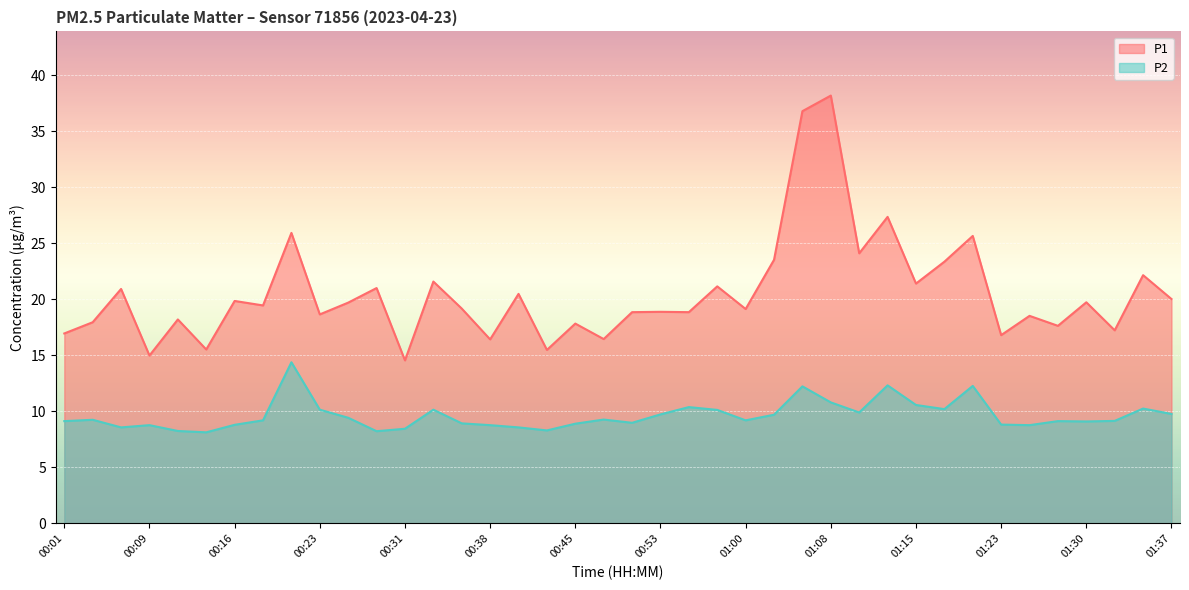

What is the label of the 23rd point from the right?

00:43